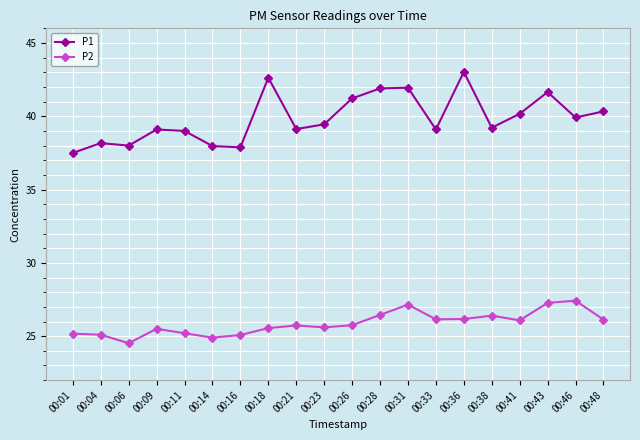

True or false: P2 has more than 2 interior local peaks.

True